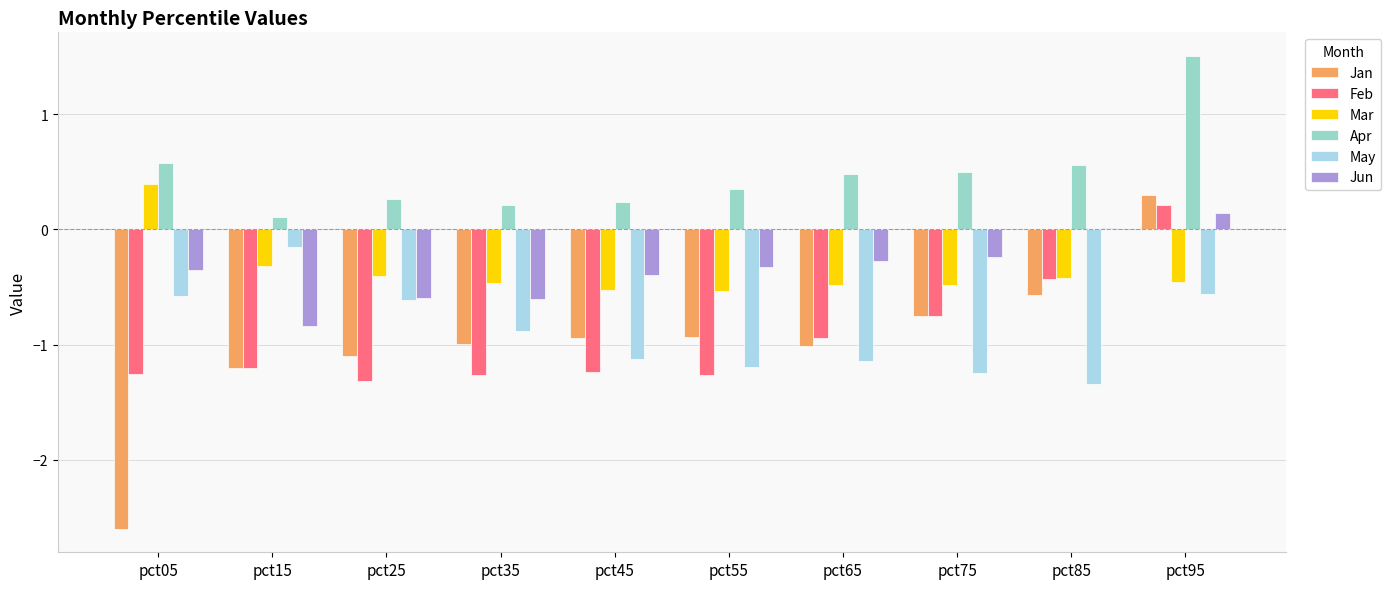

At which label does Jan reach its minimum?

pct05